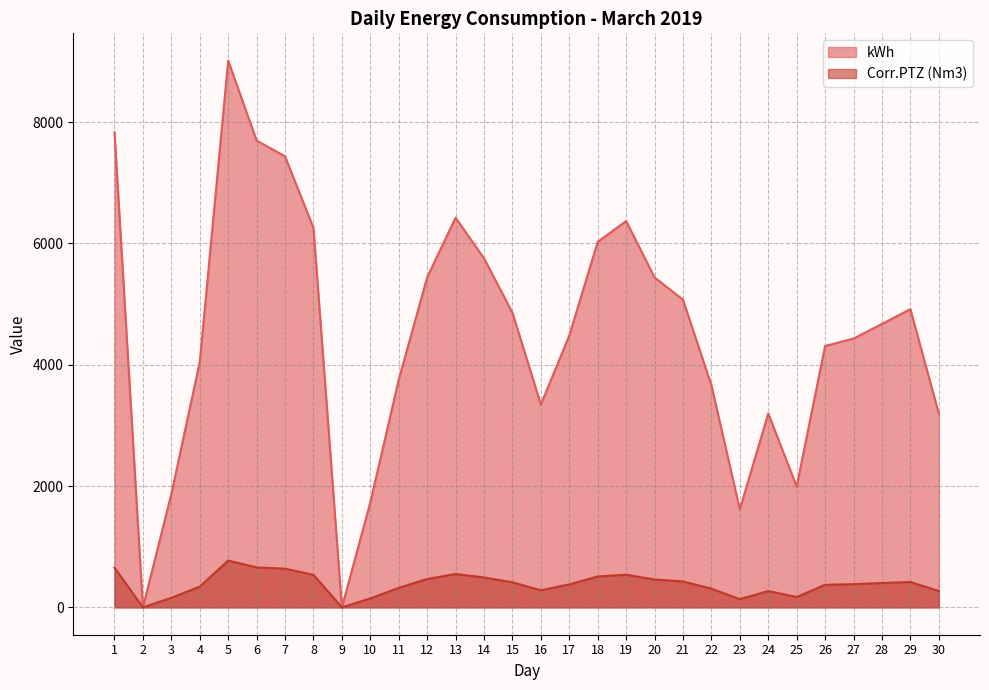

How many categories are shown in the chart?

30